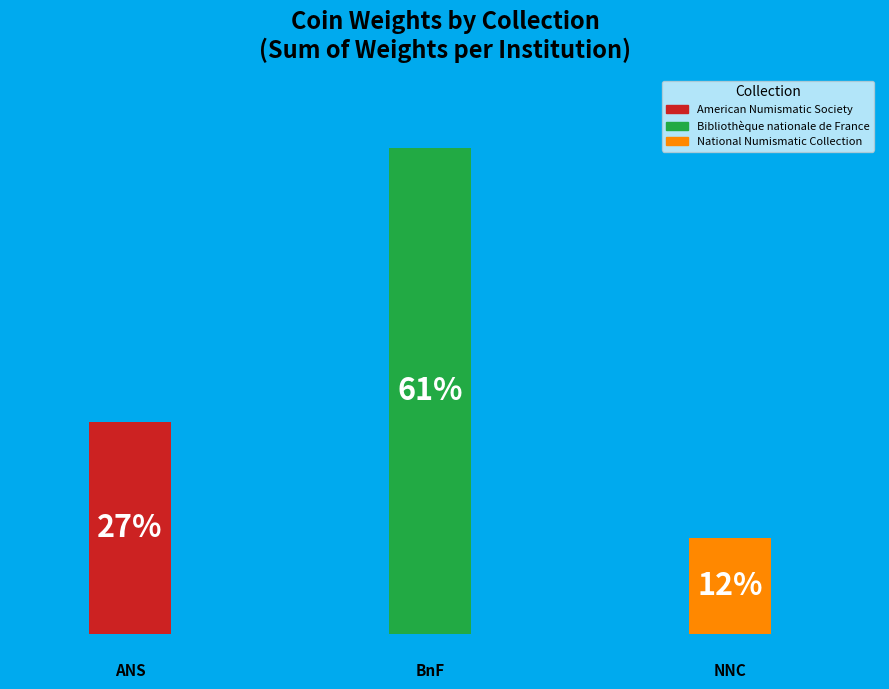

Does the chart contain any negative values?

No